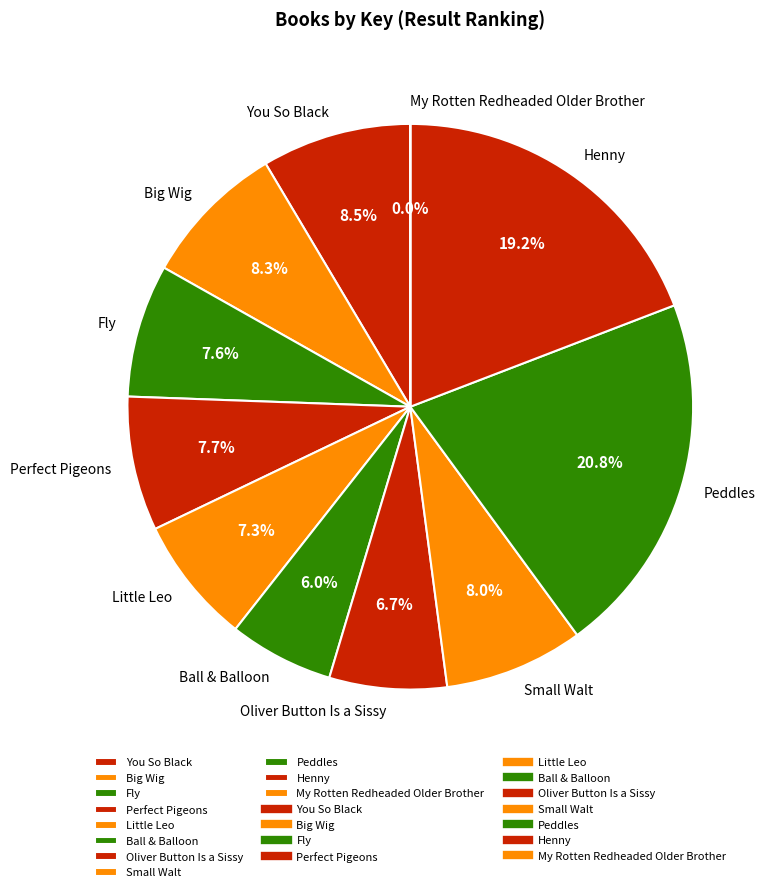

Approximately how many times larger is the value at Perfect Pigeons compared to Peddles?

0.4